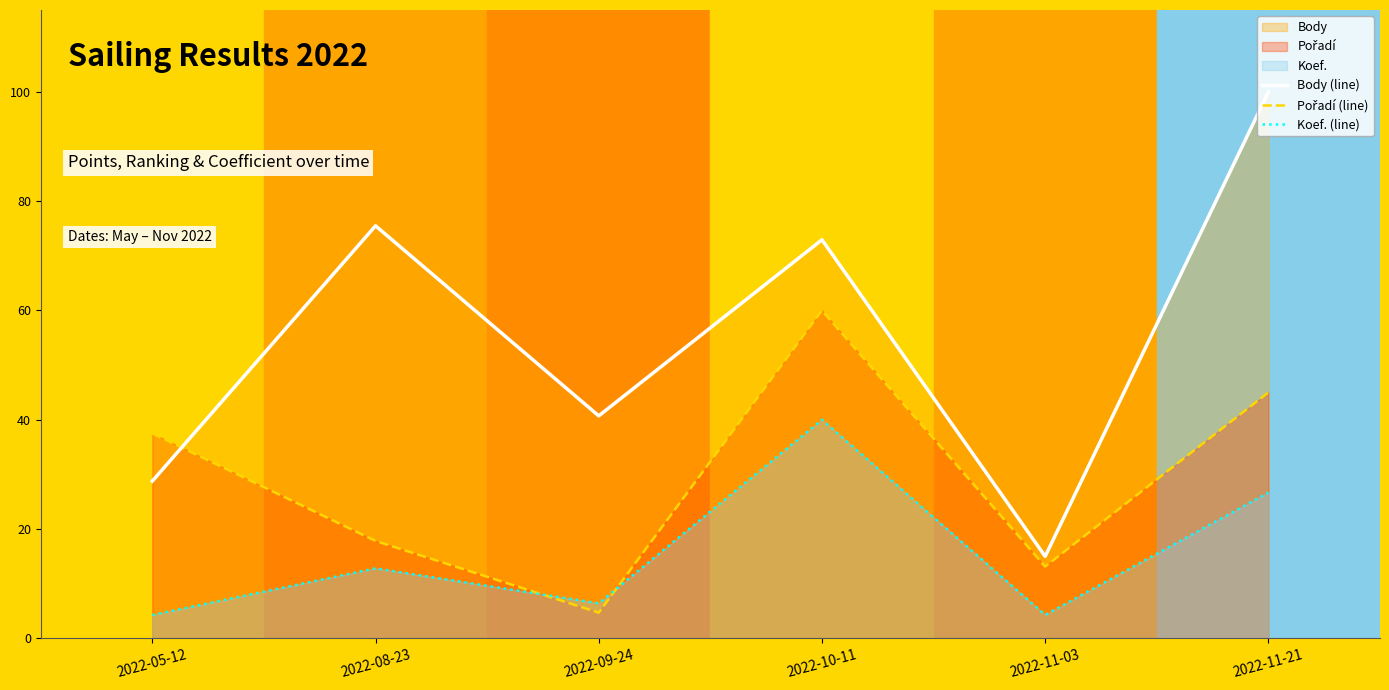

What is the total value across all series at 2022-11-21?

171.7